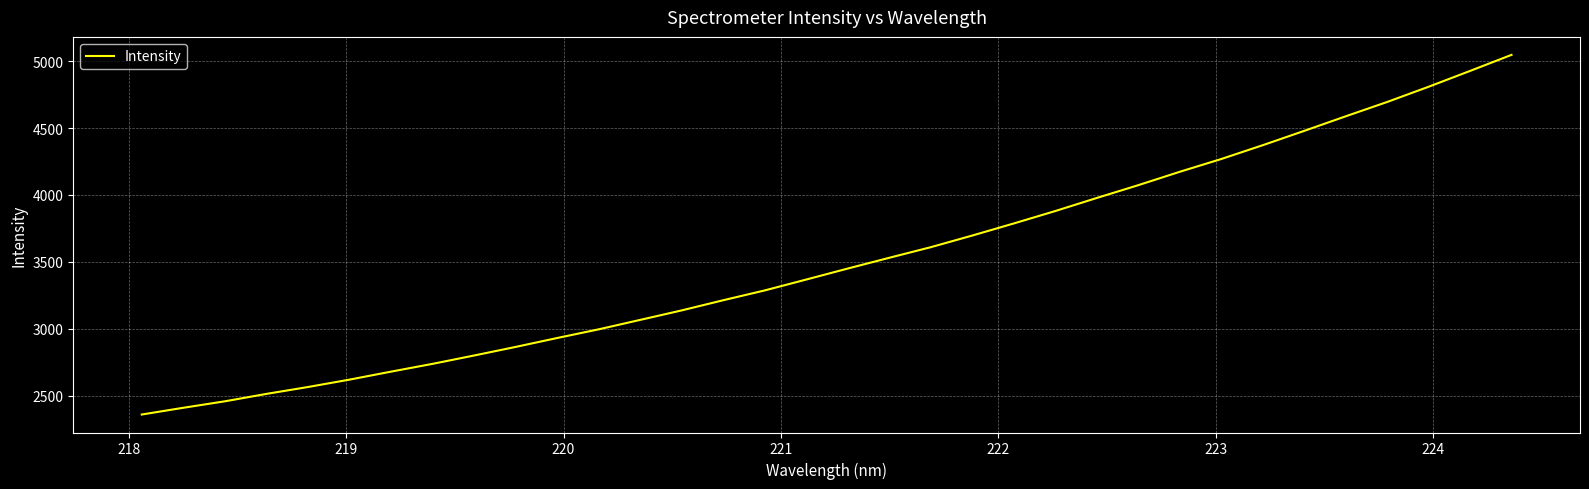

What is the greatest value displayed?

5047.2